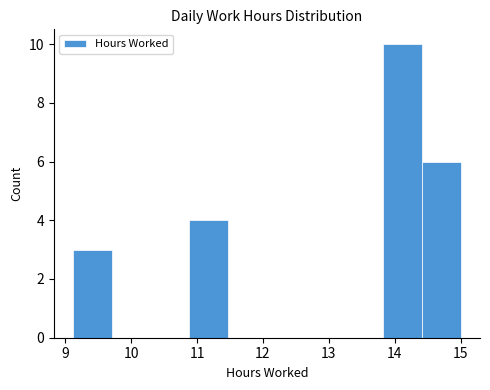

Which range on the x-axis has the tallest bar?

13.8 to 14.4